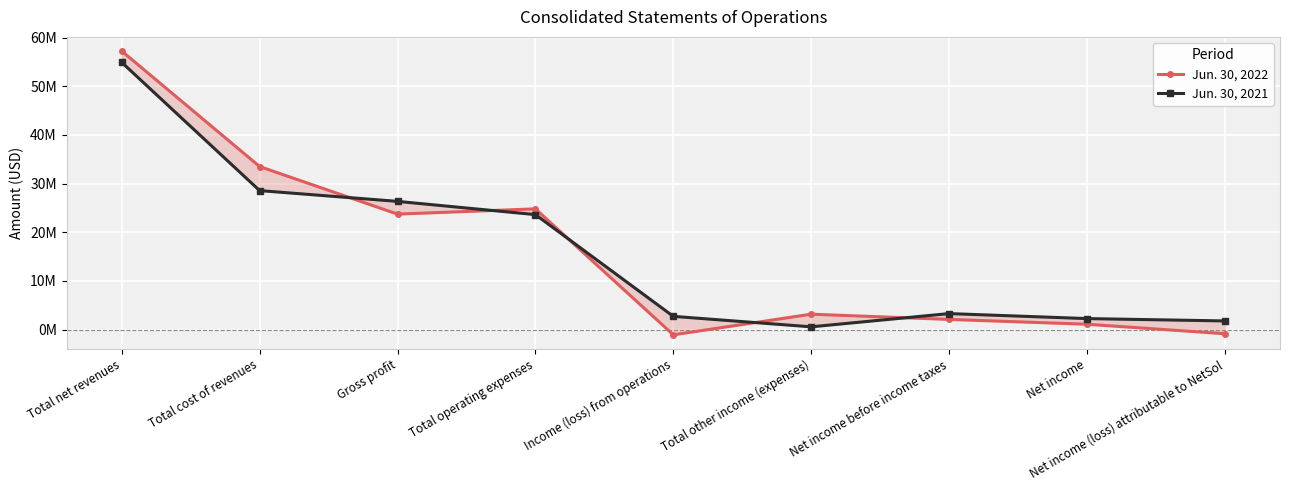

What is the label of the 5th point from the right?

Income (loss) from operations